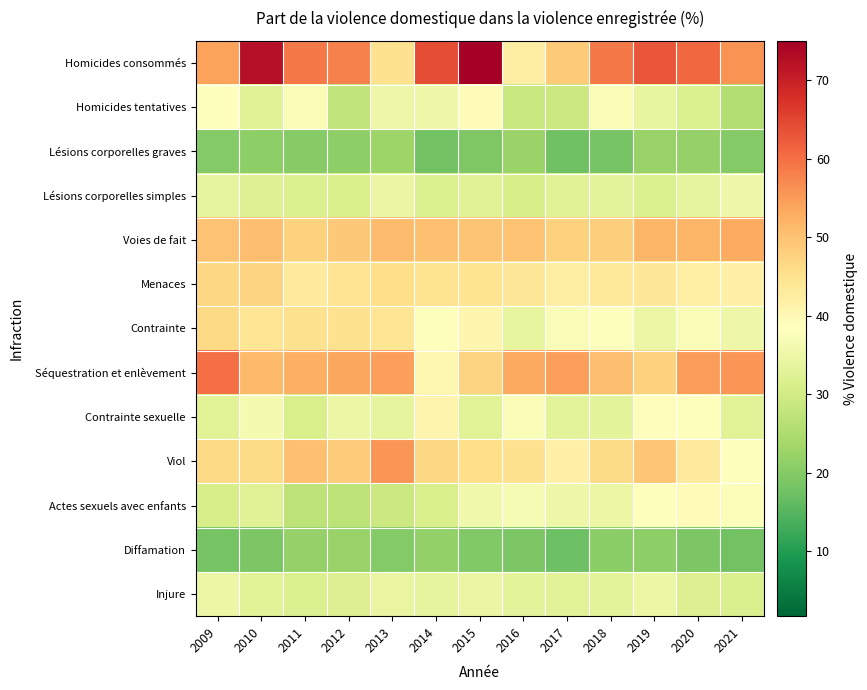

List the series in order of their peak value, lowest first.

Diffamation, Lésions corporelles graves, Injure, Lésions corporelles simples, Homicides tentatives, Actes sexuels avec enfants, Contrainte sexuelle, Contrainte, Menaces, Voies de fait, Viol, Séquestration et enlèvement, Homicides consommés